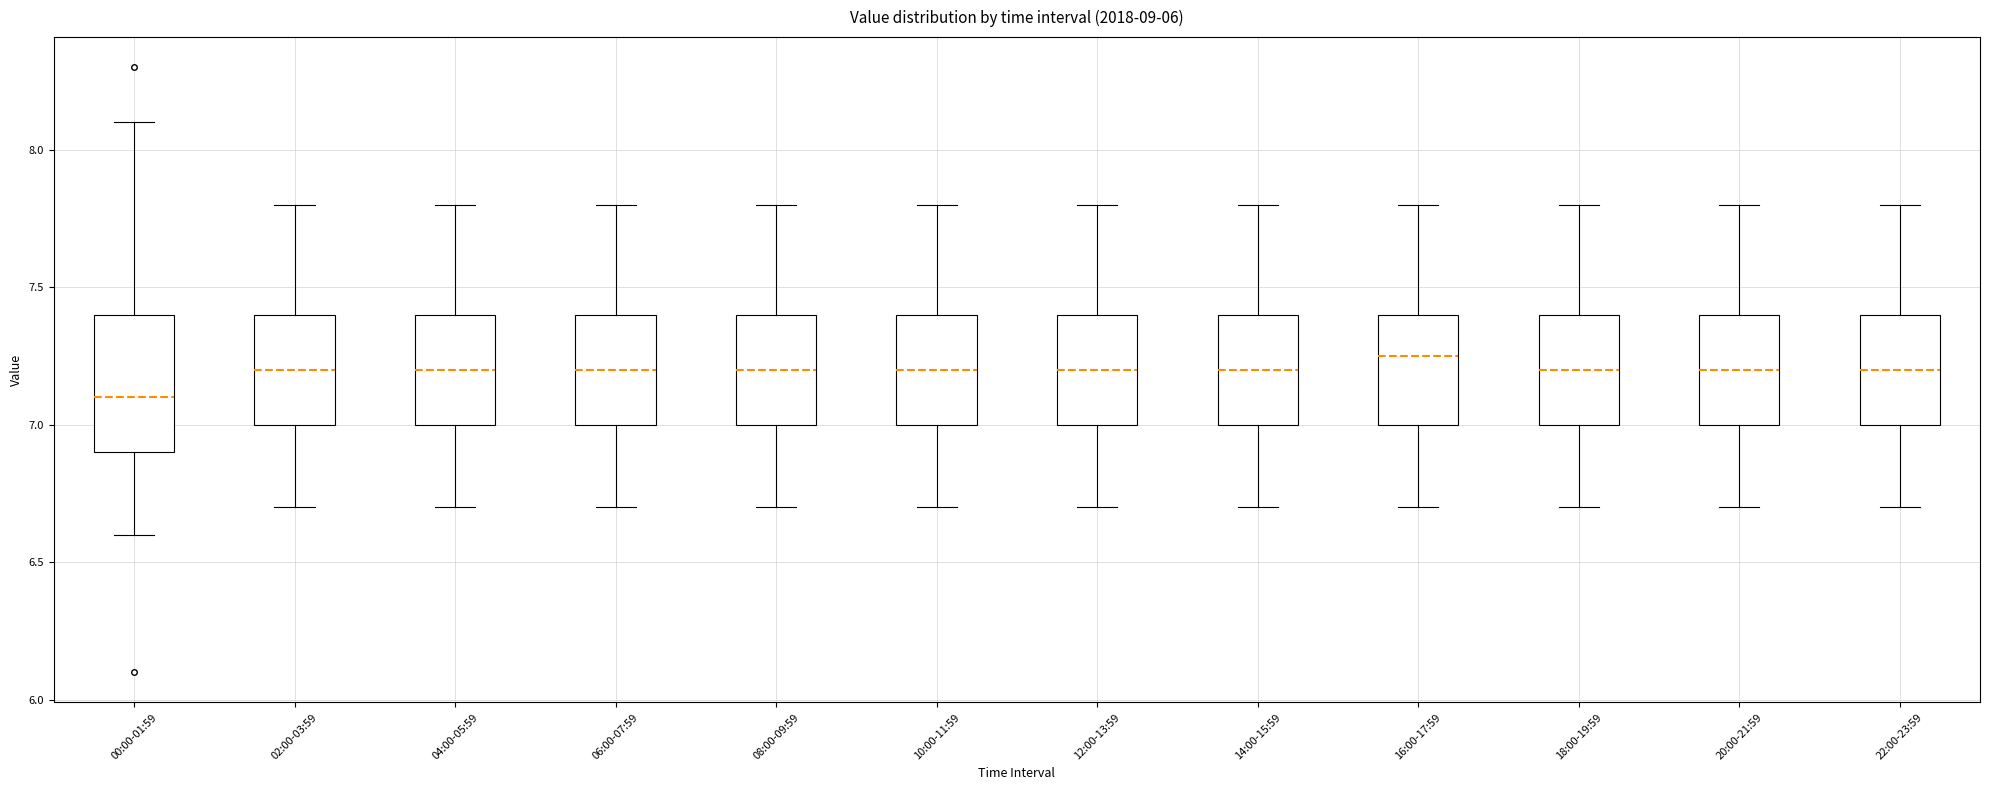

Which box is the tallest, from its lower edge to its upper edge?

00:00-01:59